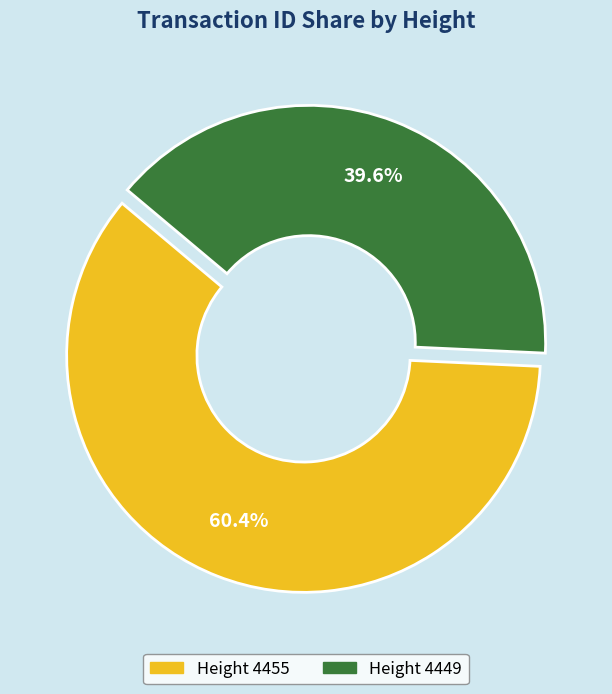

How many slices are in this pie chart?

2